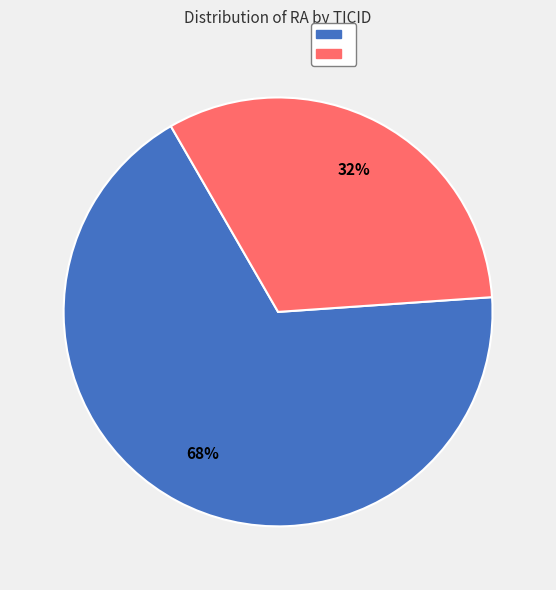

To the nearest percent, what is the average slice percentage?

50%